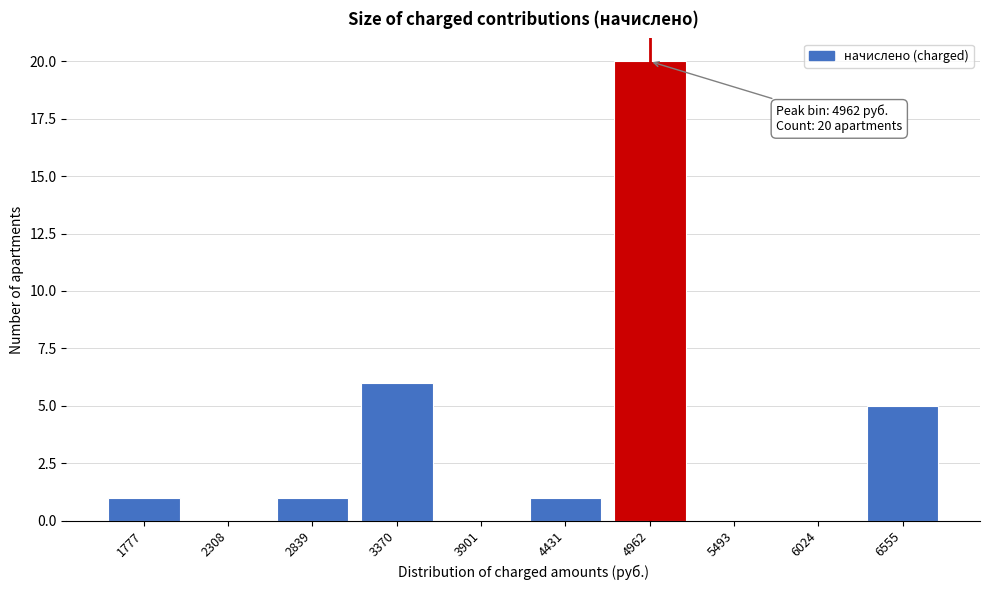

Reading right to left, what are all the values shown in this chart?

6555=5	6024=0	5493=0	4962=20	4431=1	3901=0	3370=6	2839=1	2308=0	1777=1